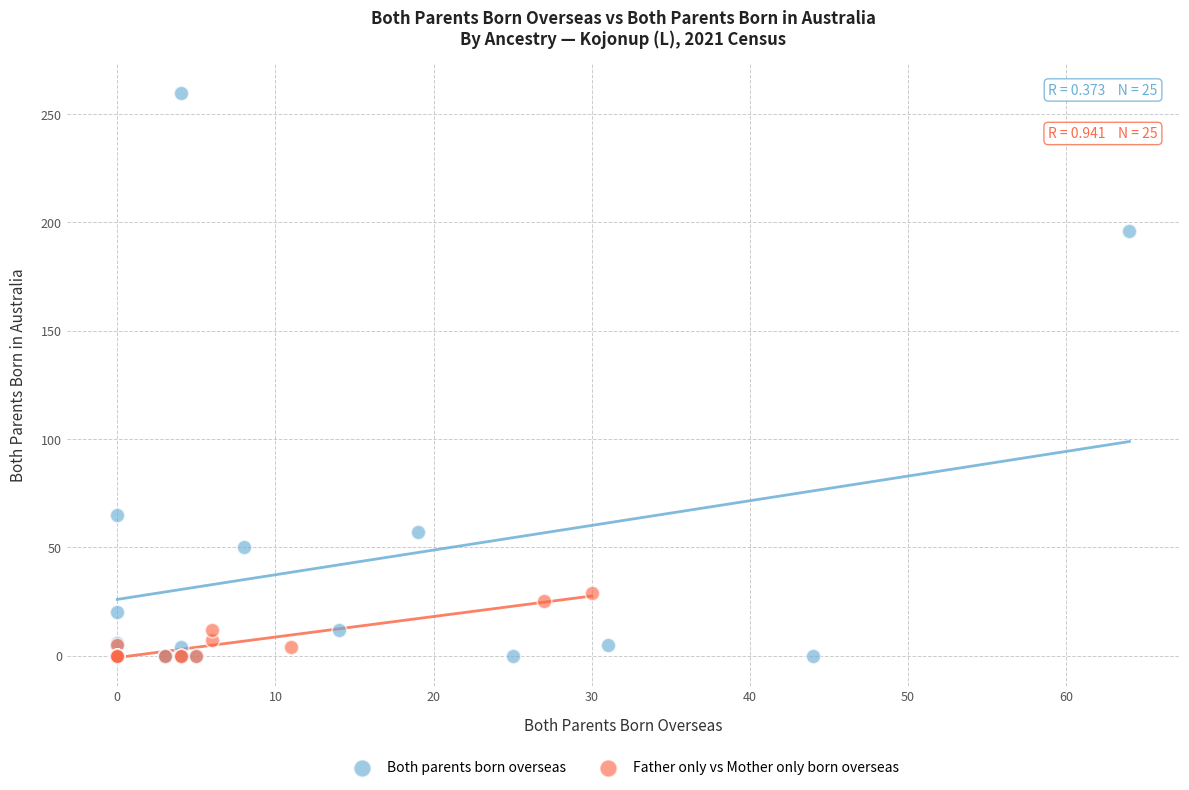

Which series contains the highest Y value?

Both parents born overseas